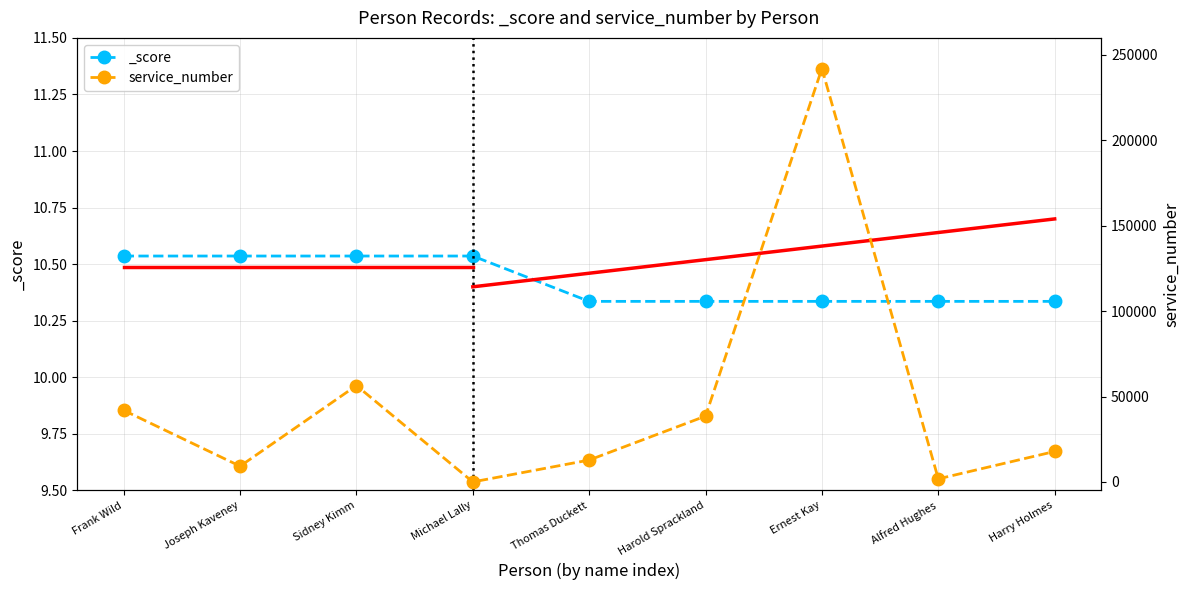

Reading left to right, what are all the values shown in this chart?

Frank Wild=41912	Joseph Kaveney=9216	Sidney Kimm=56437	Michael Lally=0	Thomas Duckett=12810	Harold Sprackland=38547	Ernest Kay=242070	Alfred Hughes=1792	Harry Holmes=17837